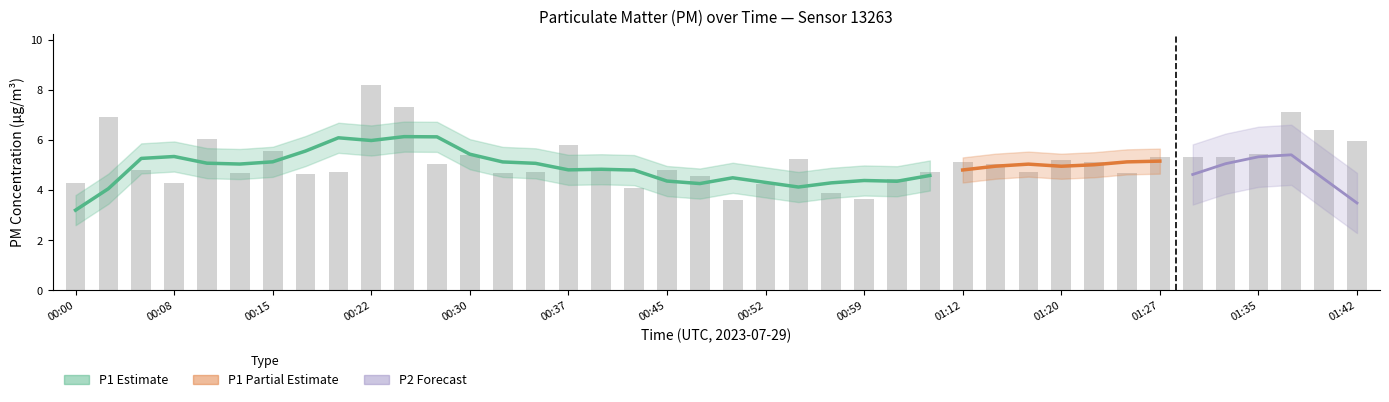

At which category does the chart reach its peak across all series?

00:22